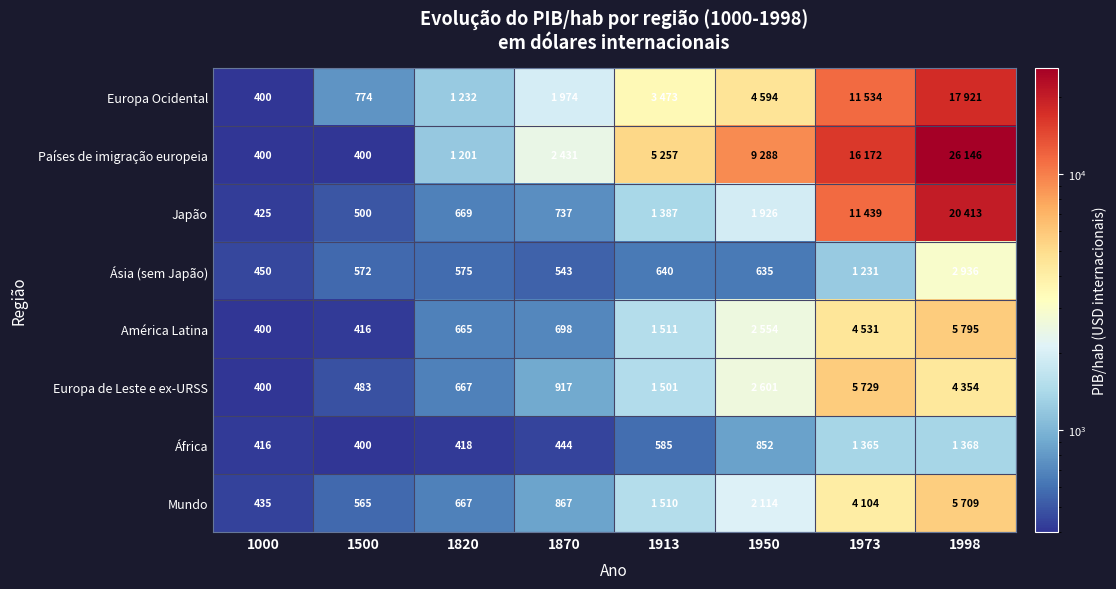

True or false: Países de imigração europeia has a value of 400 at 1500.

True